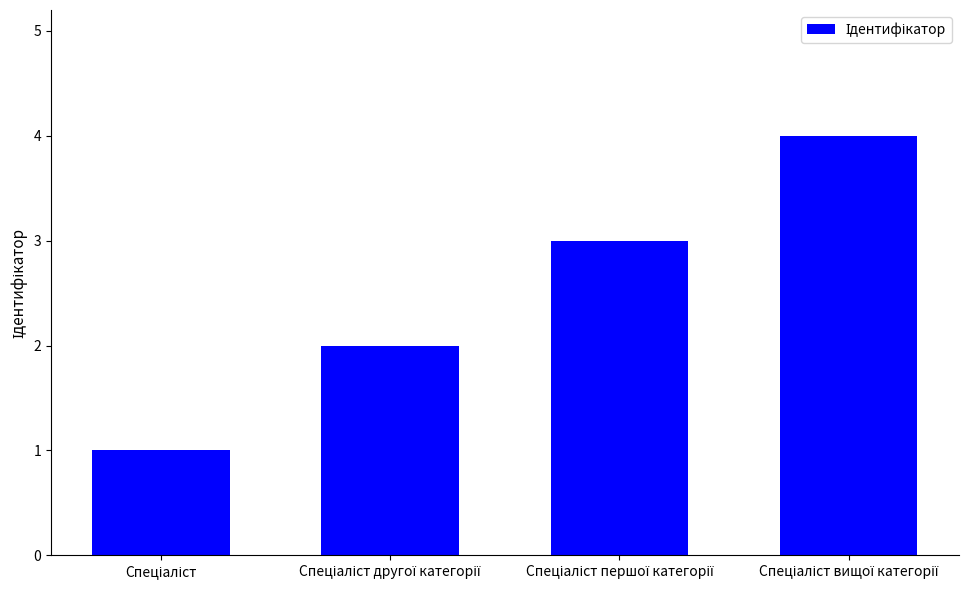

What is the greatest value displayed?

4